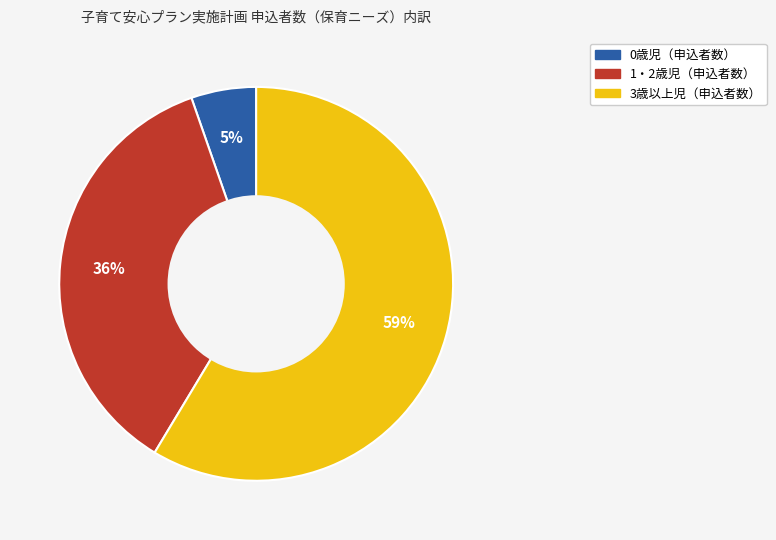

Does any single category account for the majority?

Yes